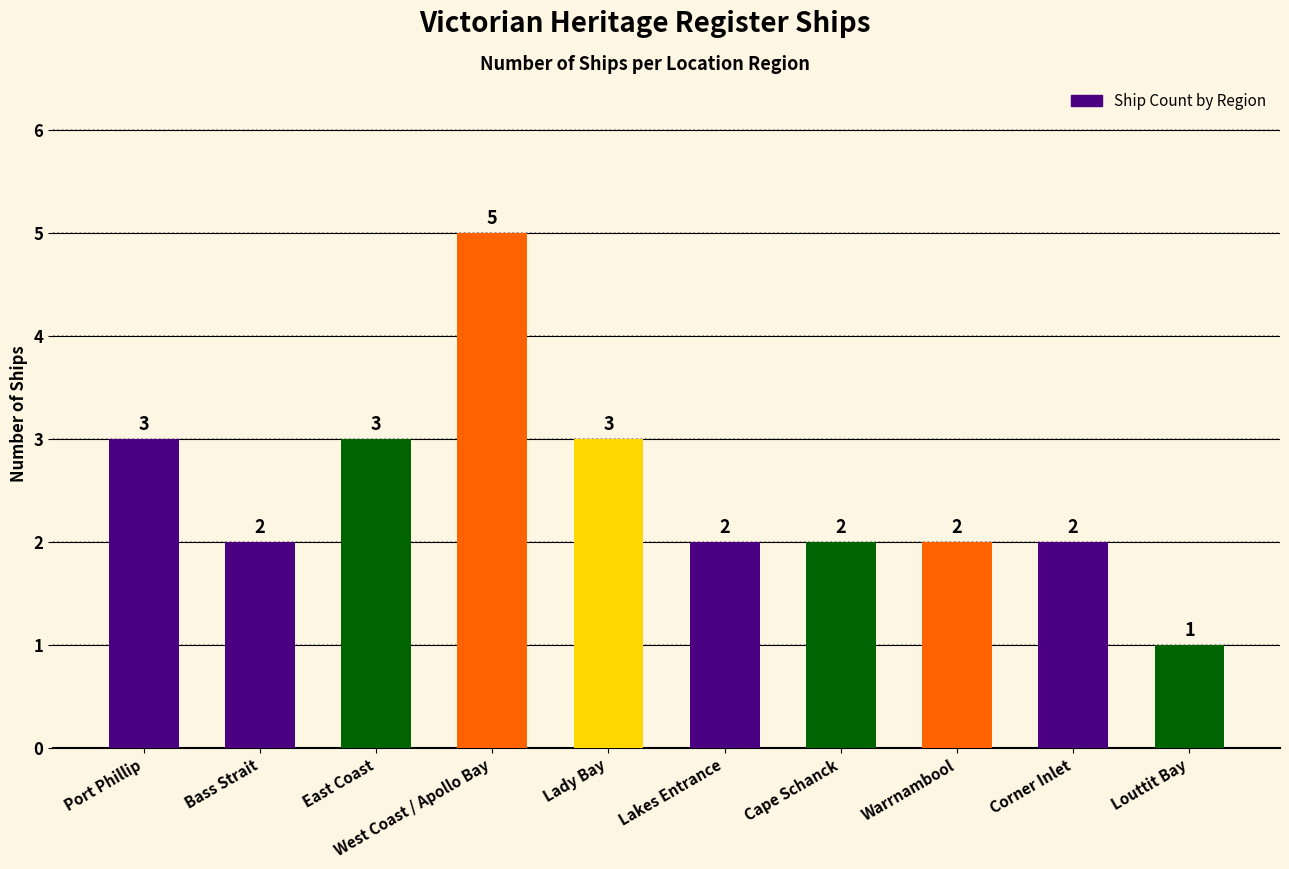

Are the bars horizontal?

No